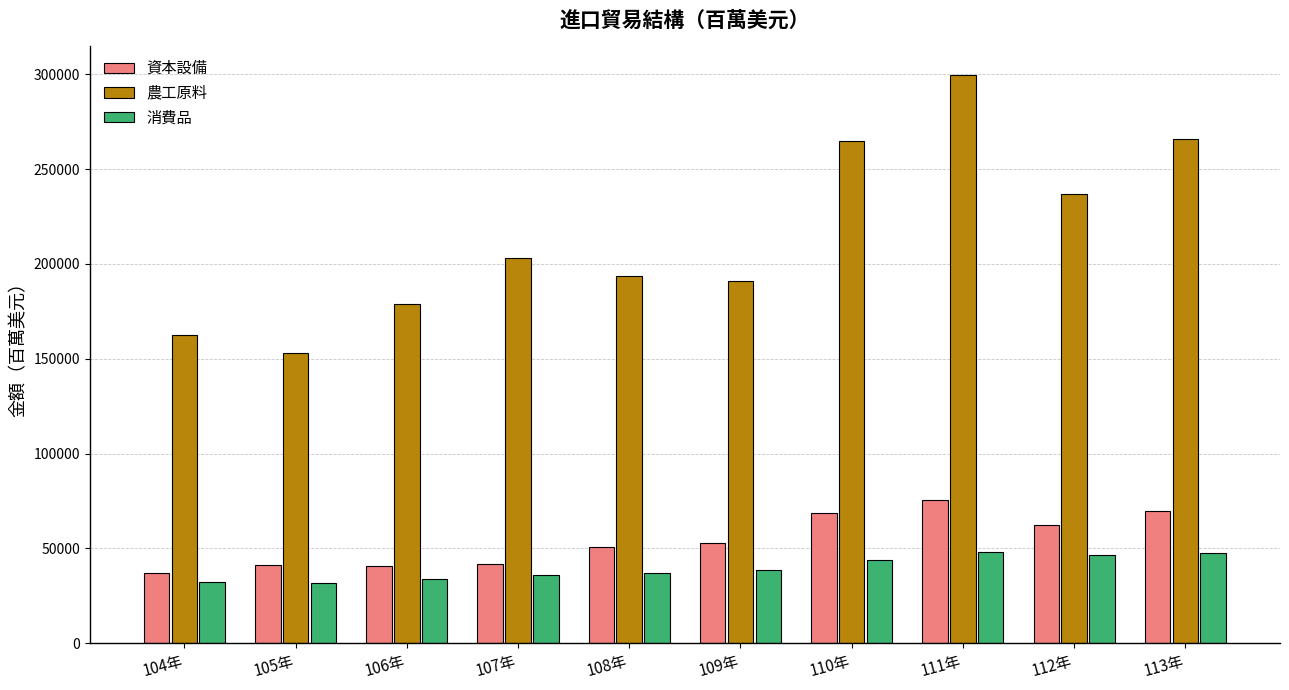

What are all the series names shown in the legend?

資本設備, 農工原料, 消費品